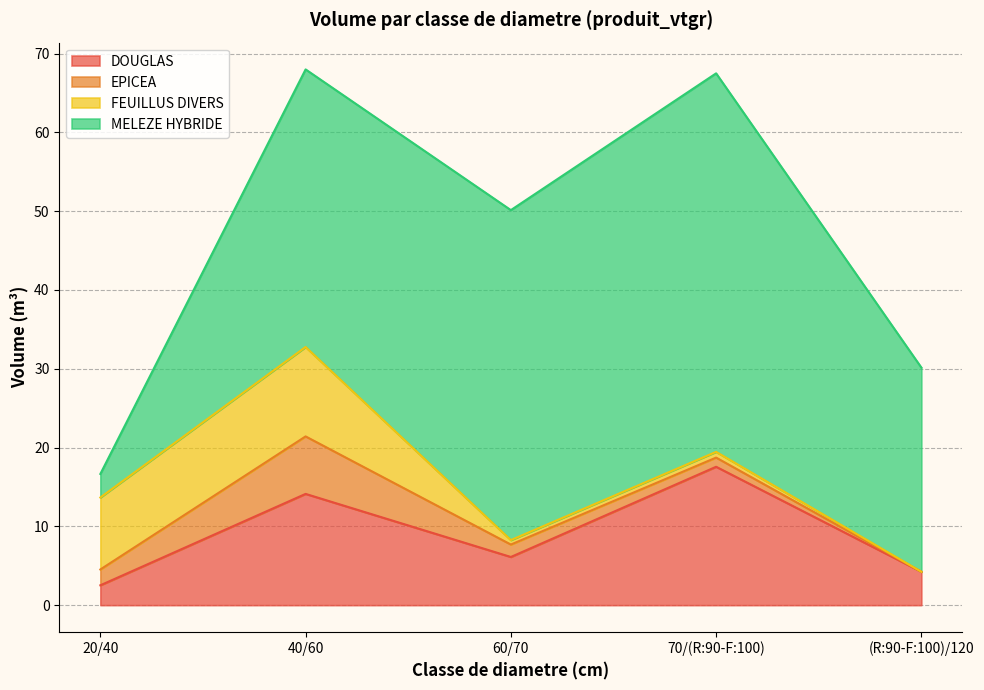

Between (R:90-F:100)/120 and 60/70, which is larger?

60/70